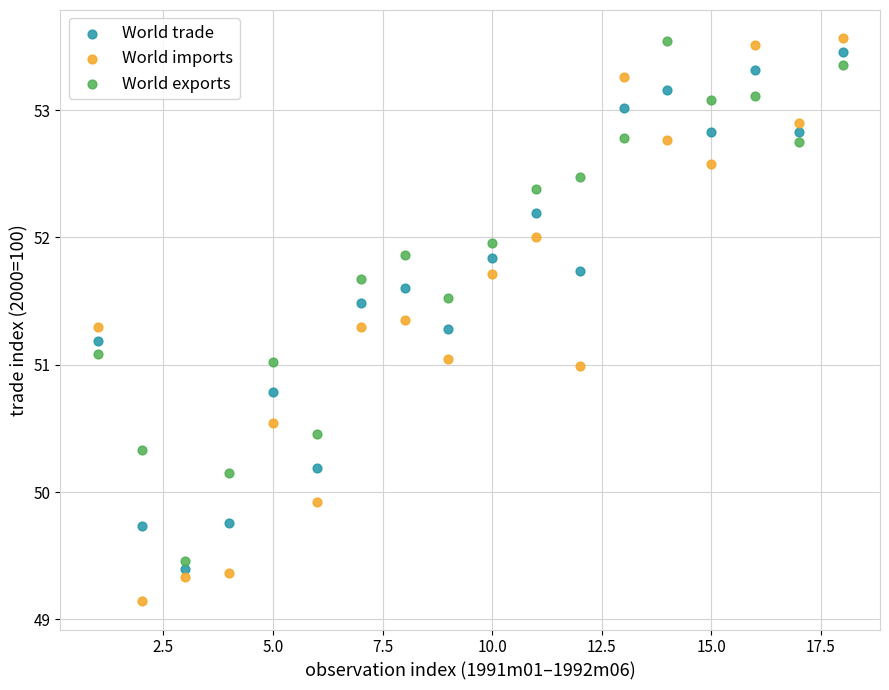

Which series has the widest spread of Y values?

World imports